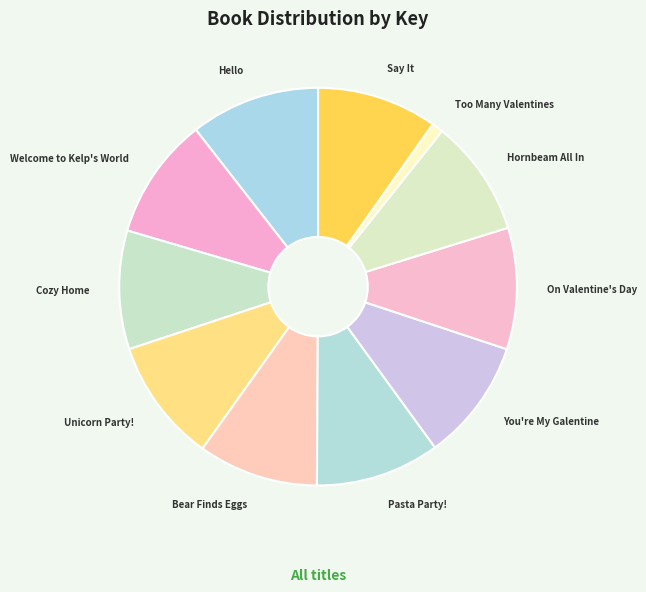

The On Valentine's Day slice represents 1% of the pie. True or false?

False